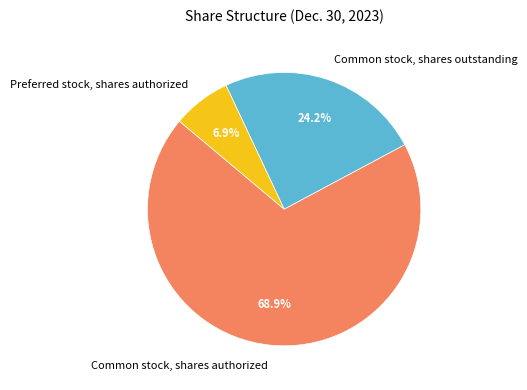

What is the largest slice in the pie chart?

Common stock, shares authorized